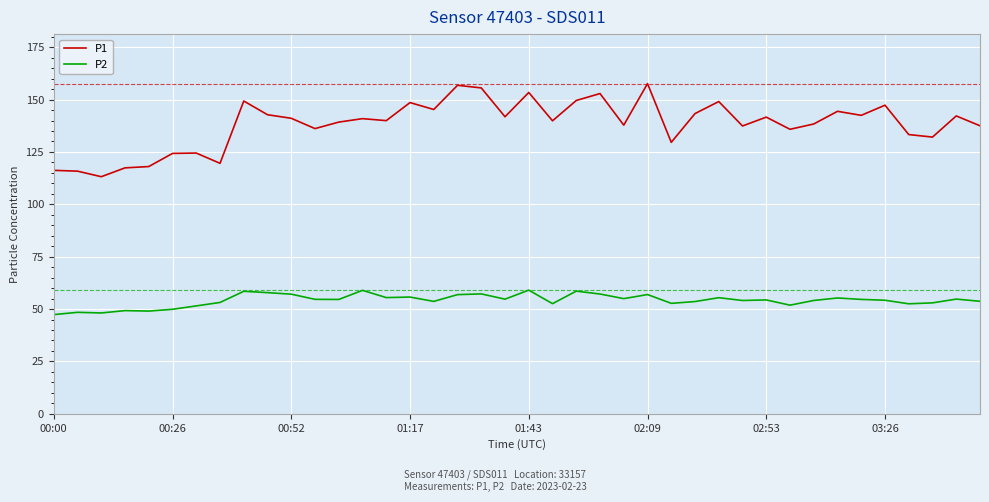

What is the maximum value for P2?

59.0